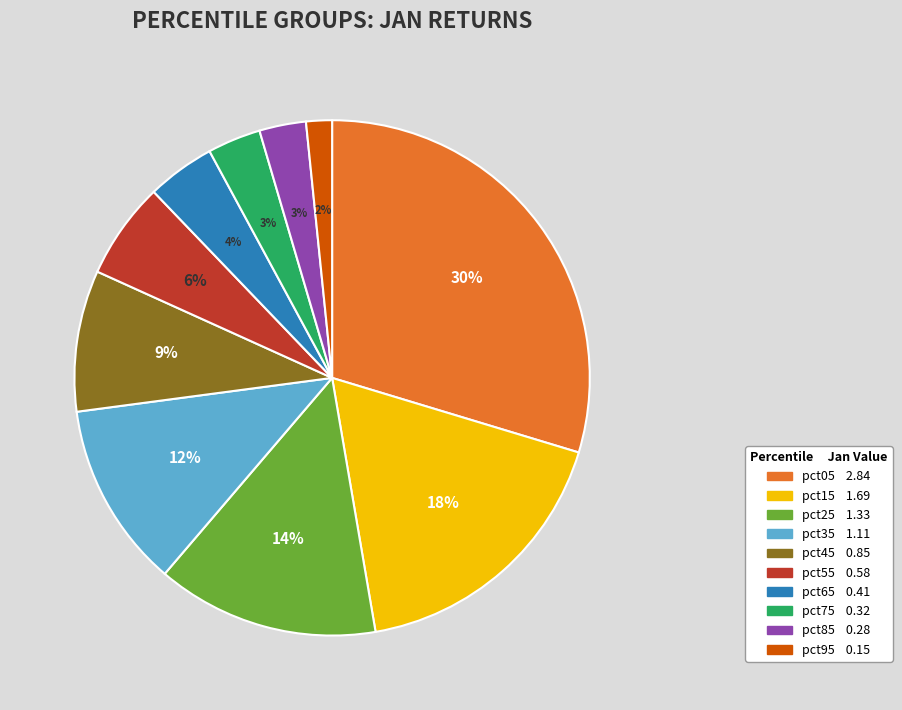

The pct55 slice represents 1% of the pie. True or false?

False